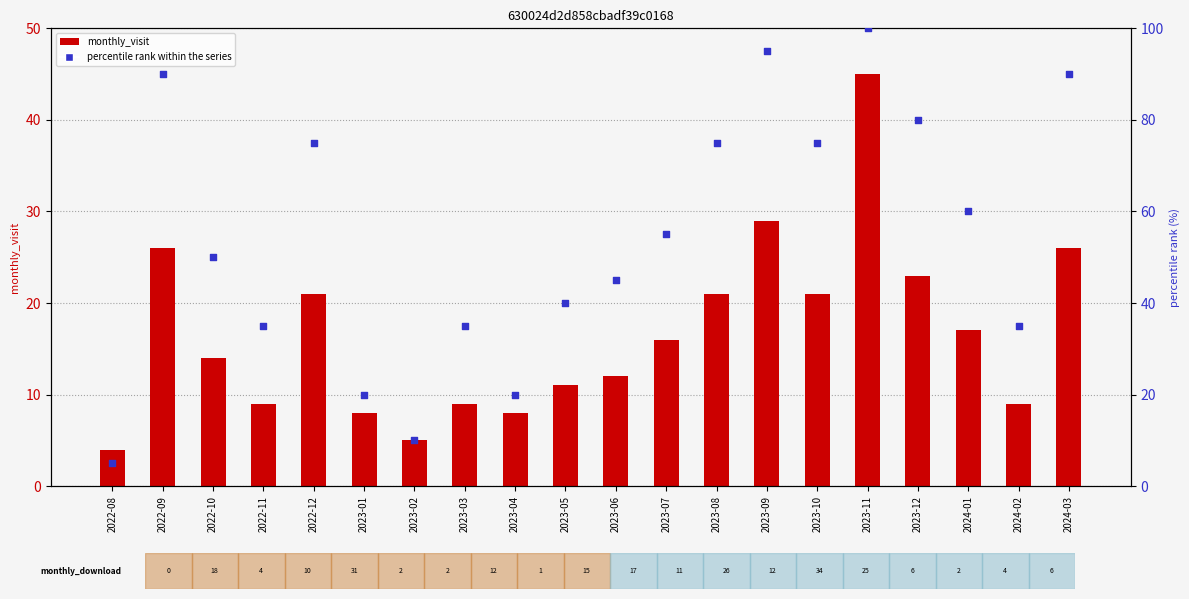

What are all the series names shown in the legend?

monthly_visit, percentile rank within the series